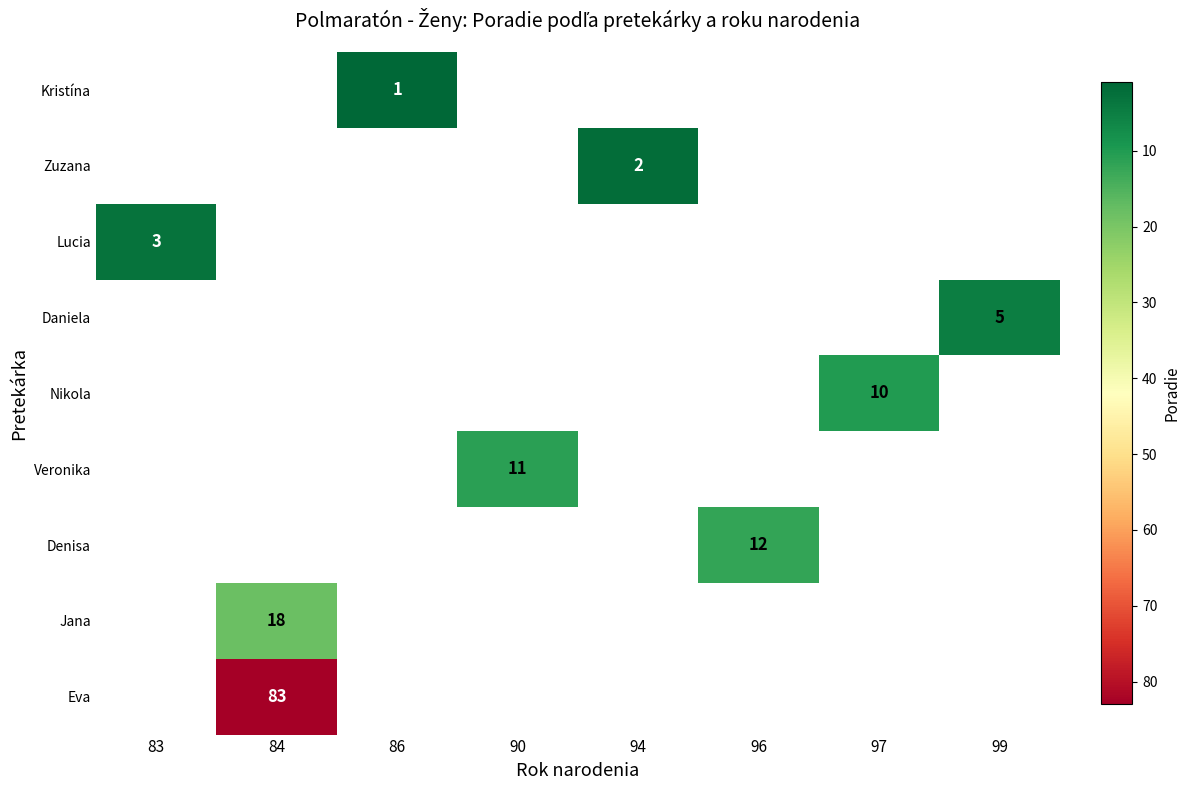

What is the highest value of the row_2 series?

3.0